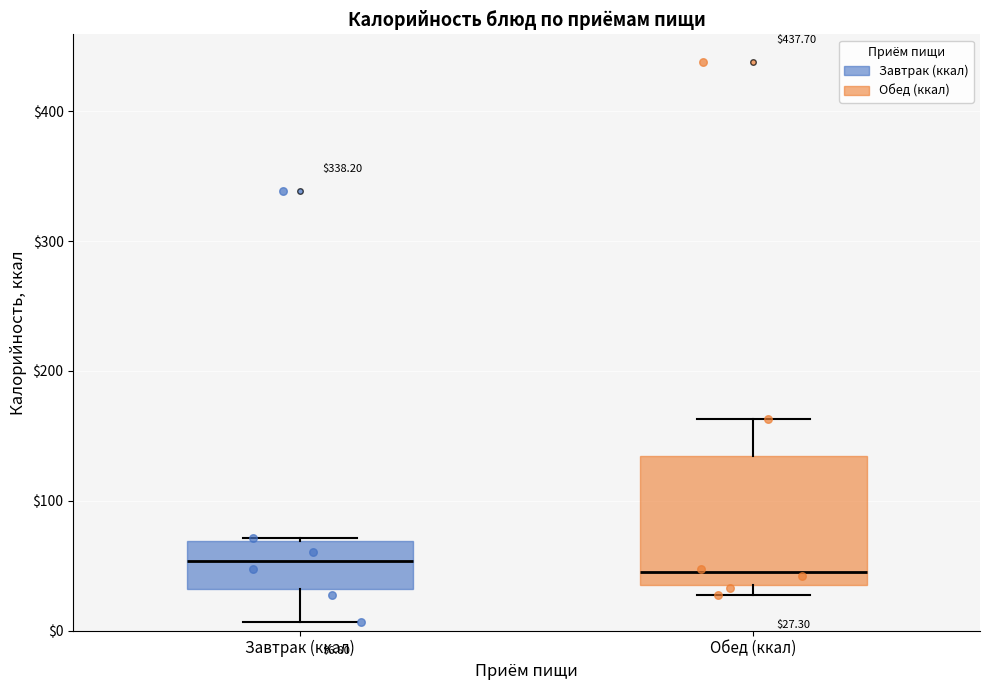

Which box is the tallest, from its lower edge to its upper edge?

Обед (ккал)